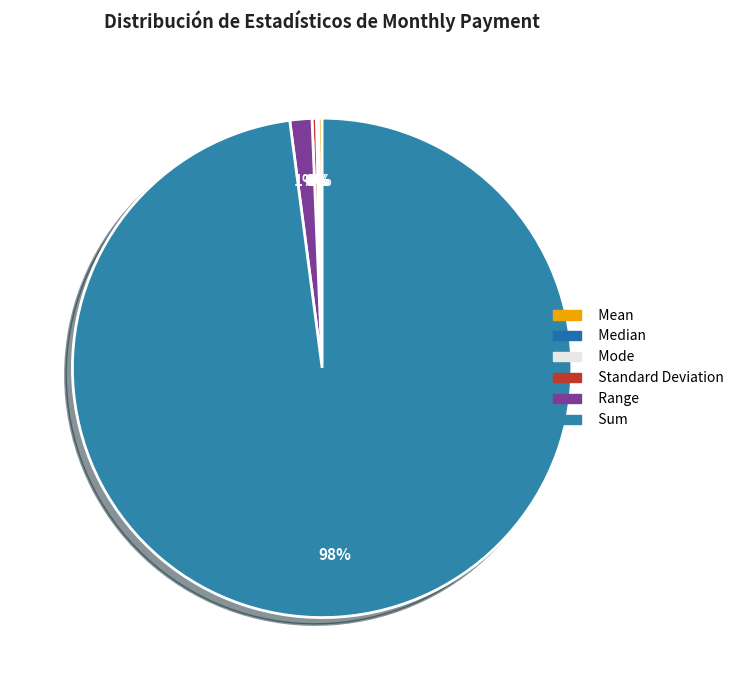

True or false: Mean accounts for 11% of the total.

False